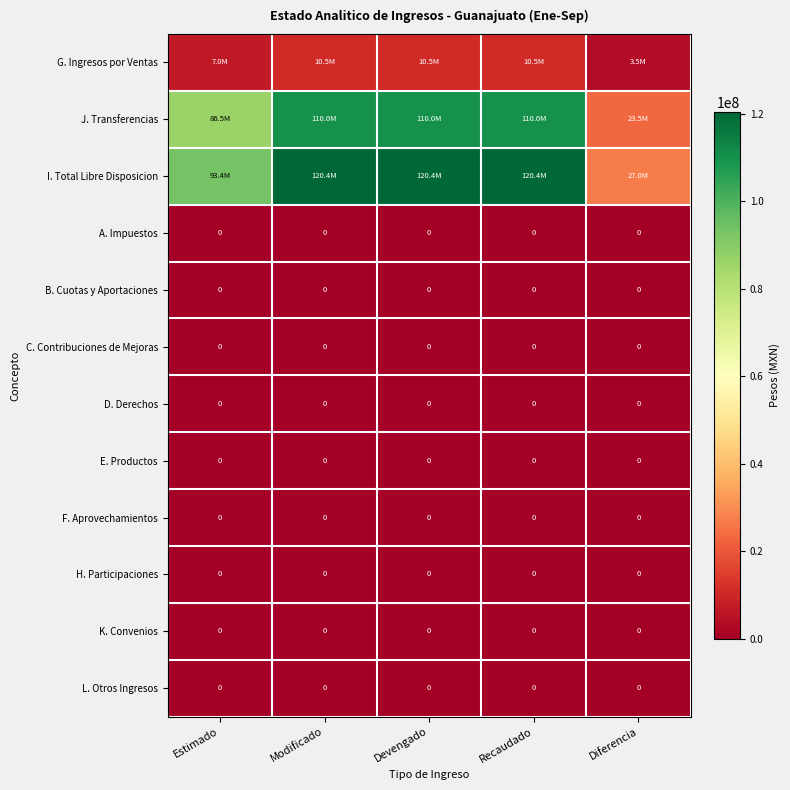

The value of I. Total Libre Disposicion at Recaudado is 120441037.9. True or false?

True